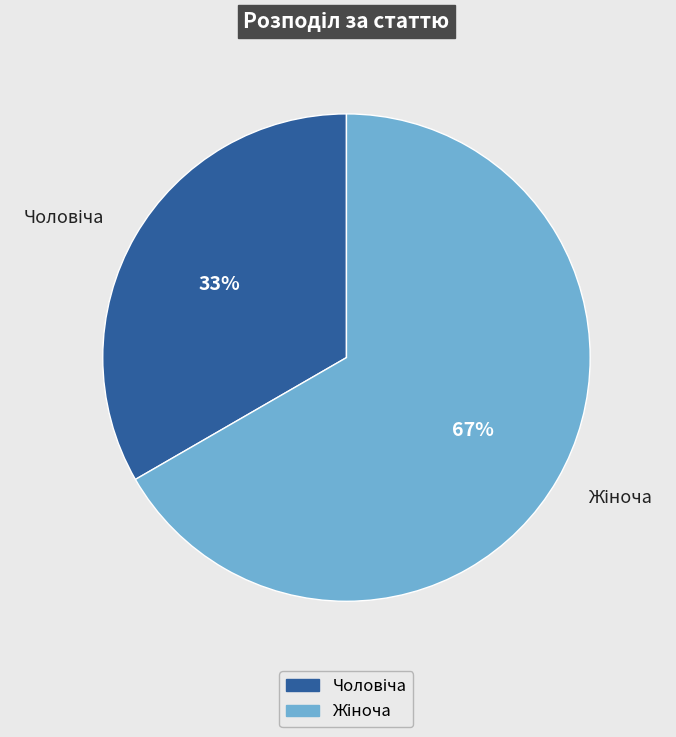

To the nearest percent, what is the average slice percentage?

50%